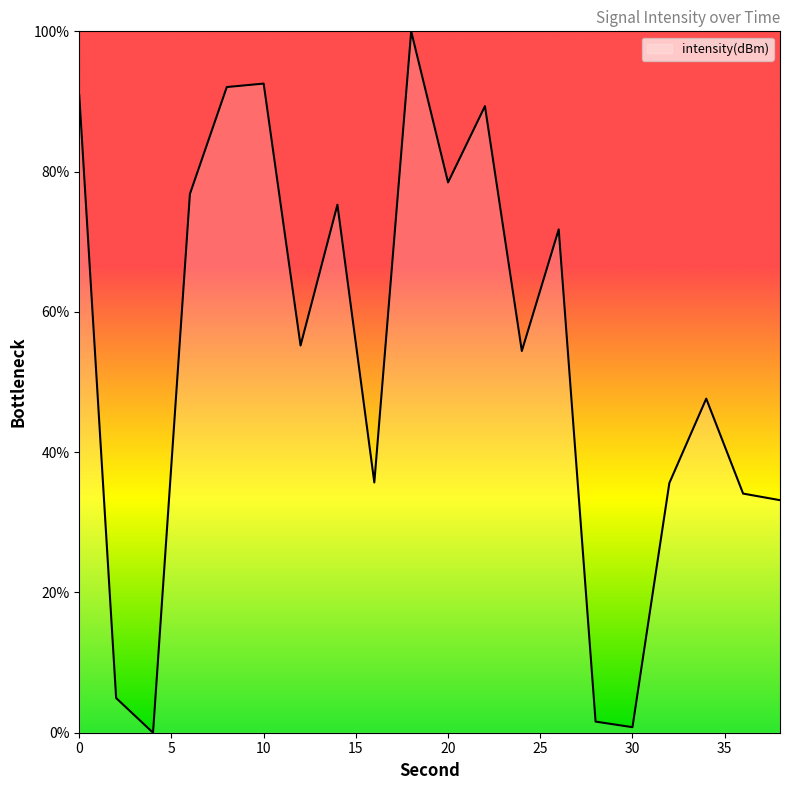

How many values are below 55?

10